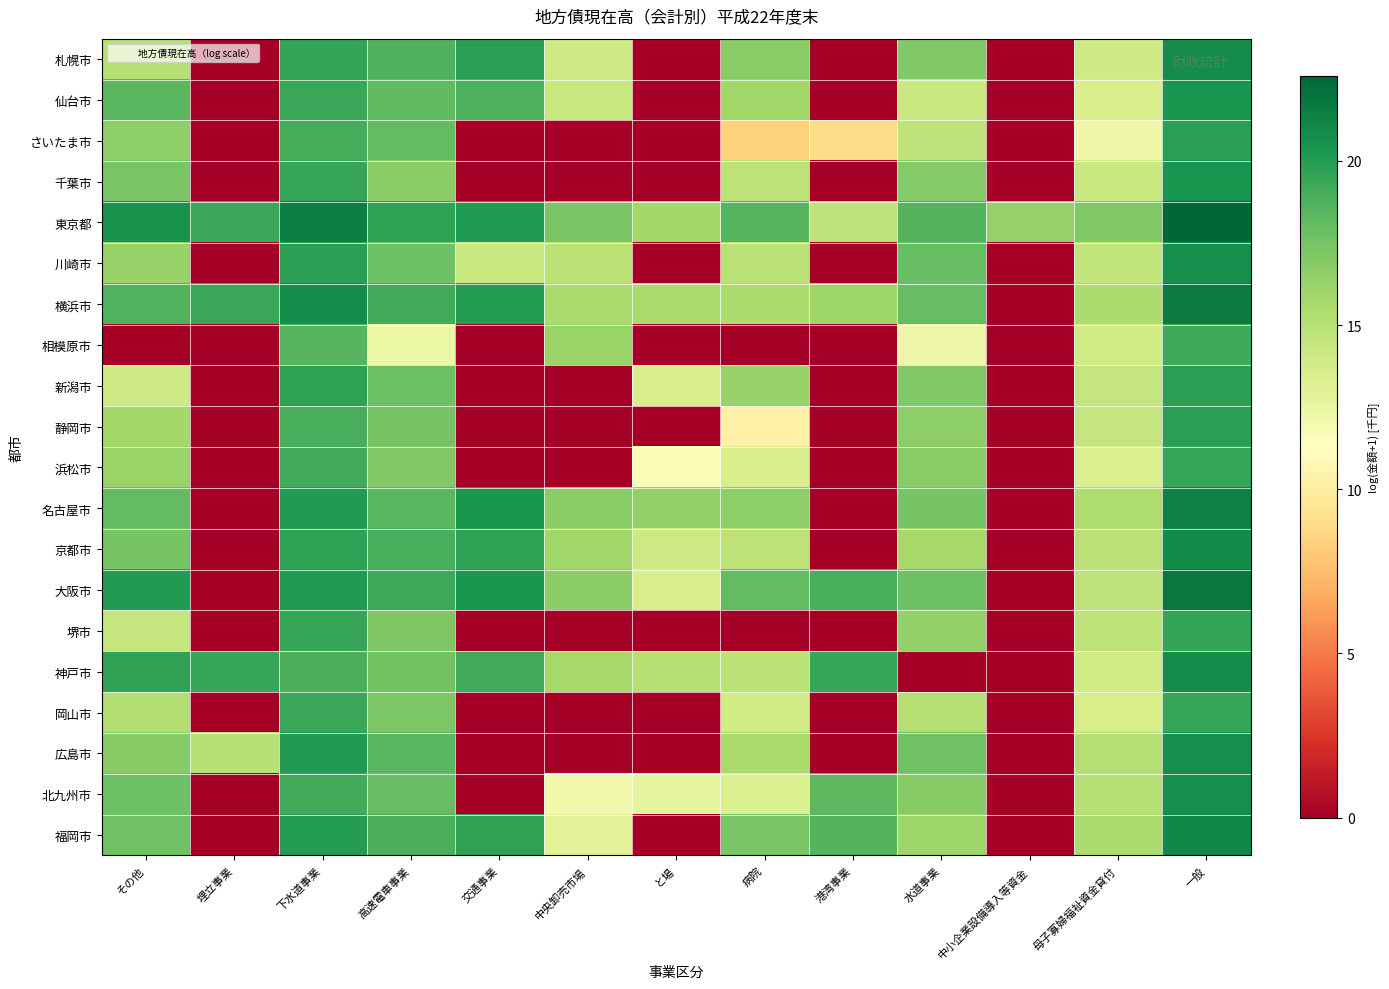

Count the number of categories in the chart.

13